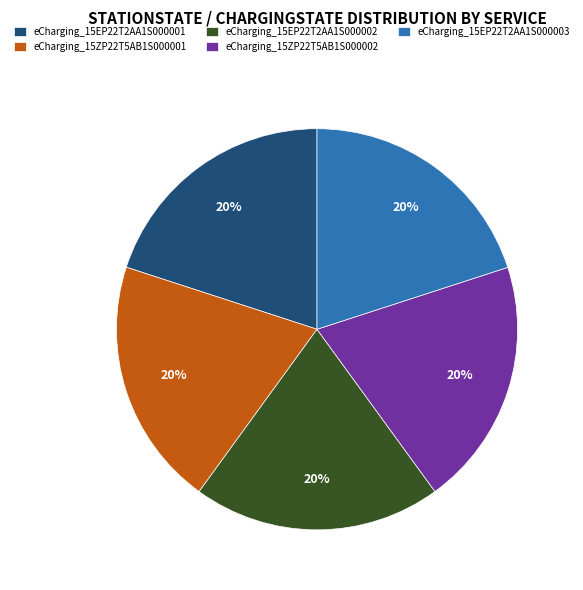

What is the ratio of the value at eCharging_15ZP22T5AB1S000002 to the value at eCharging_15EP22T2AA1S000001?

1.0